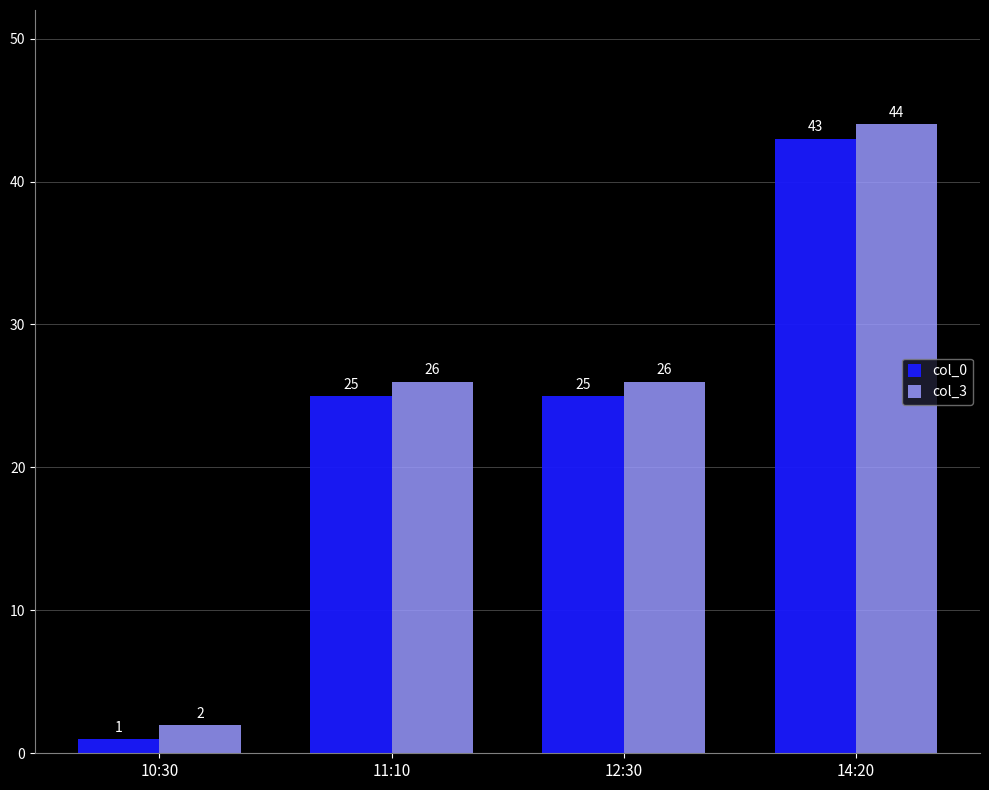

Does the chart contain stacked bars?

No